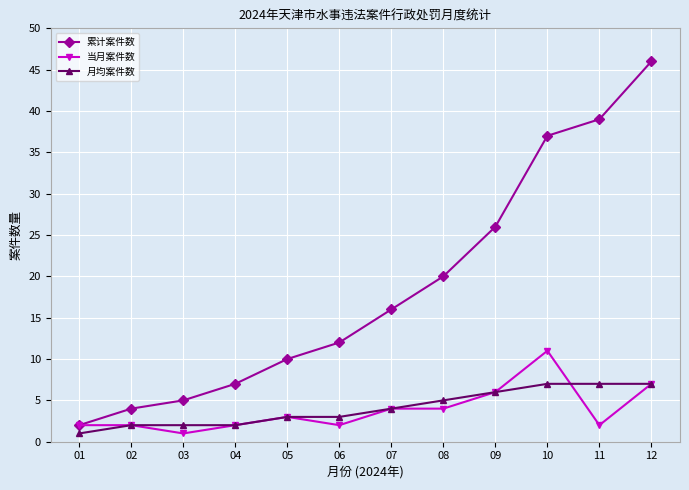

True or false: 累计案件数 has more than 2 interior local peaks.

False